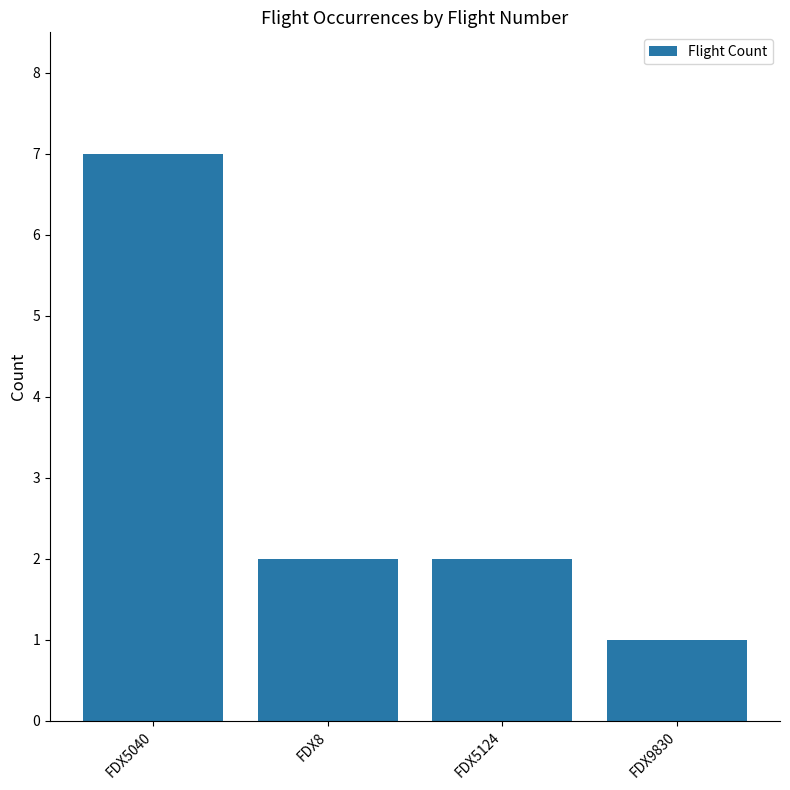

What value does the data have at FDX5040?

7